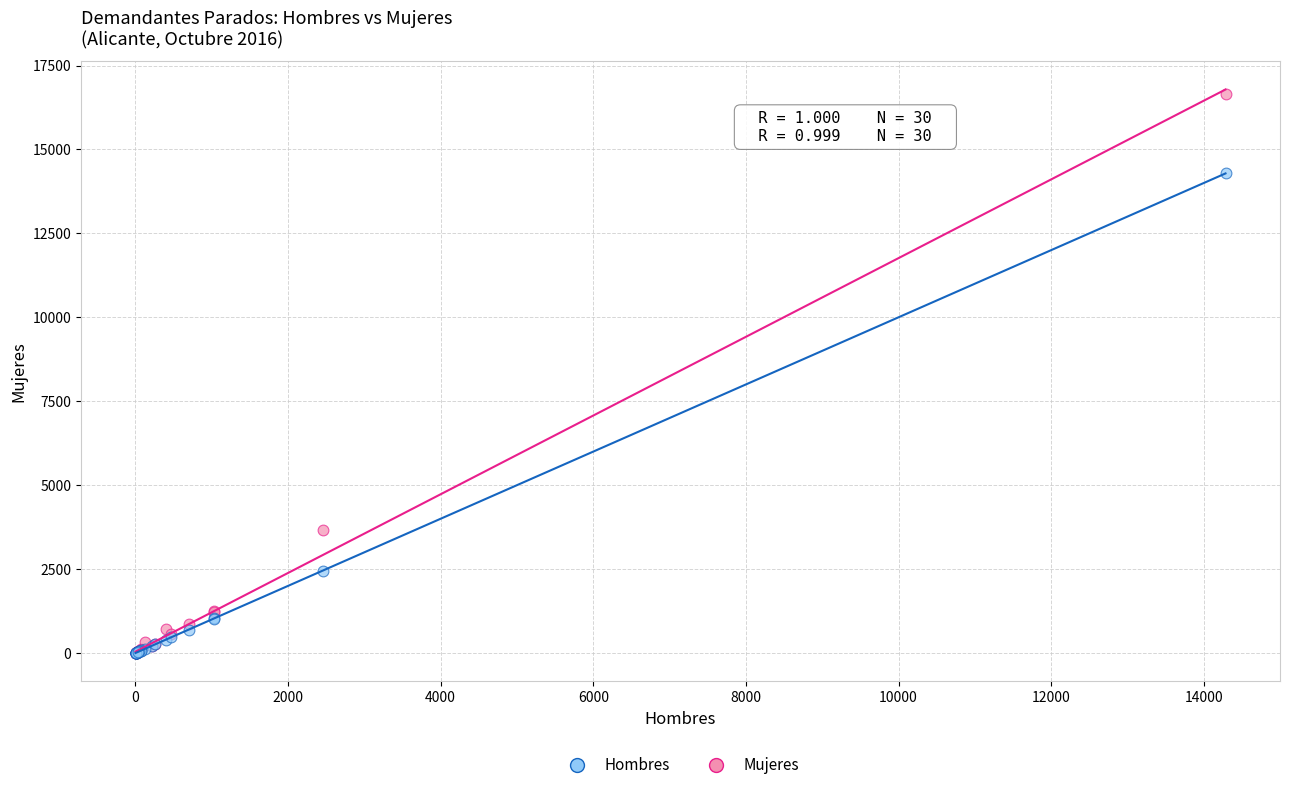

In the Hombres series, what Y value is closest to 7143?

2455